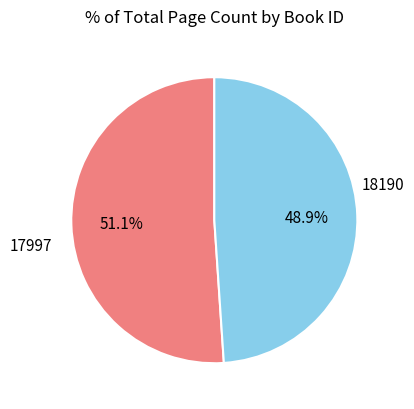

True or false: 17997 accounts for 59% of the total.

False